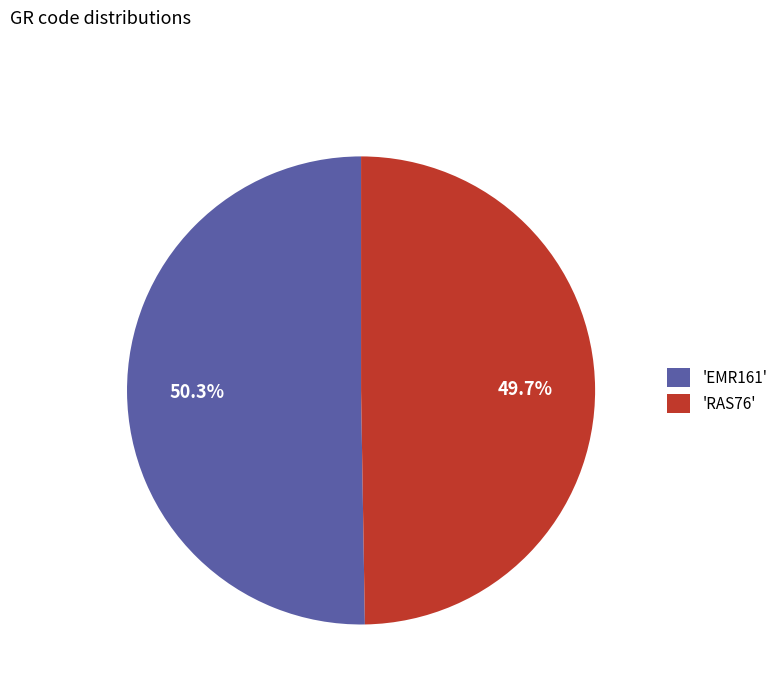

Approximately how many times larger is the value at 'EMR161' compared to 'RAS76'?

1.0